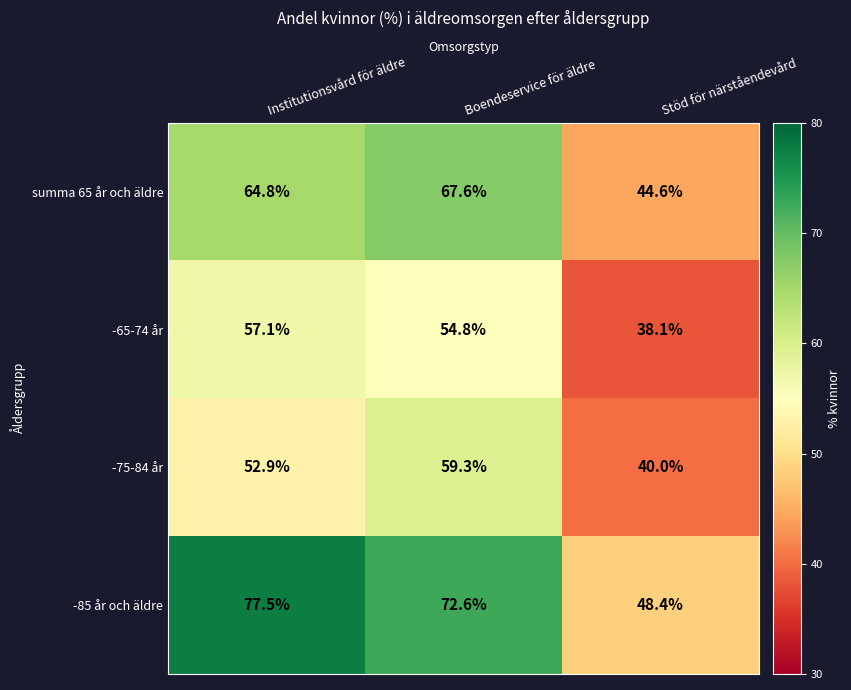

Which series changed the most between Boendeservice för äldre and Stöd för närståendevård?

-85 år och äldre